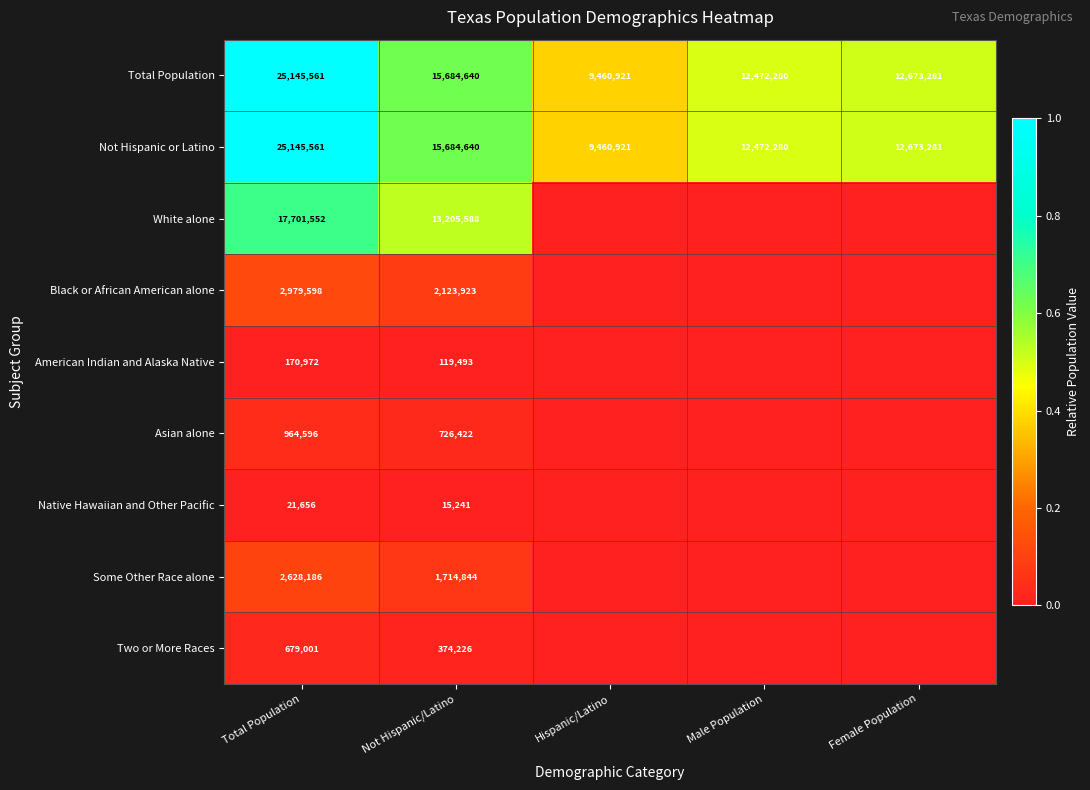

Where is Total Population nearest to the value 17303241?

Not Hispanic/Latino